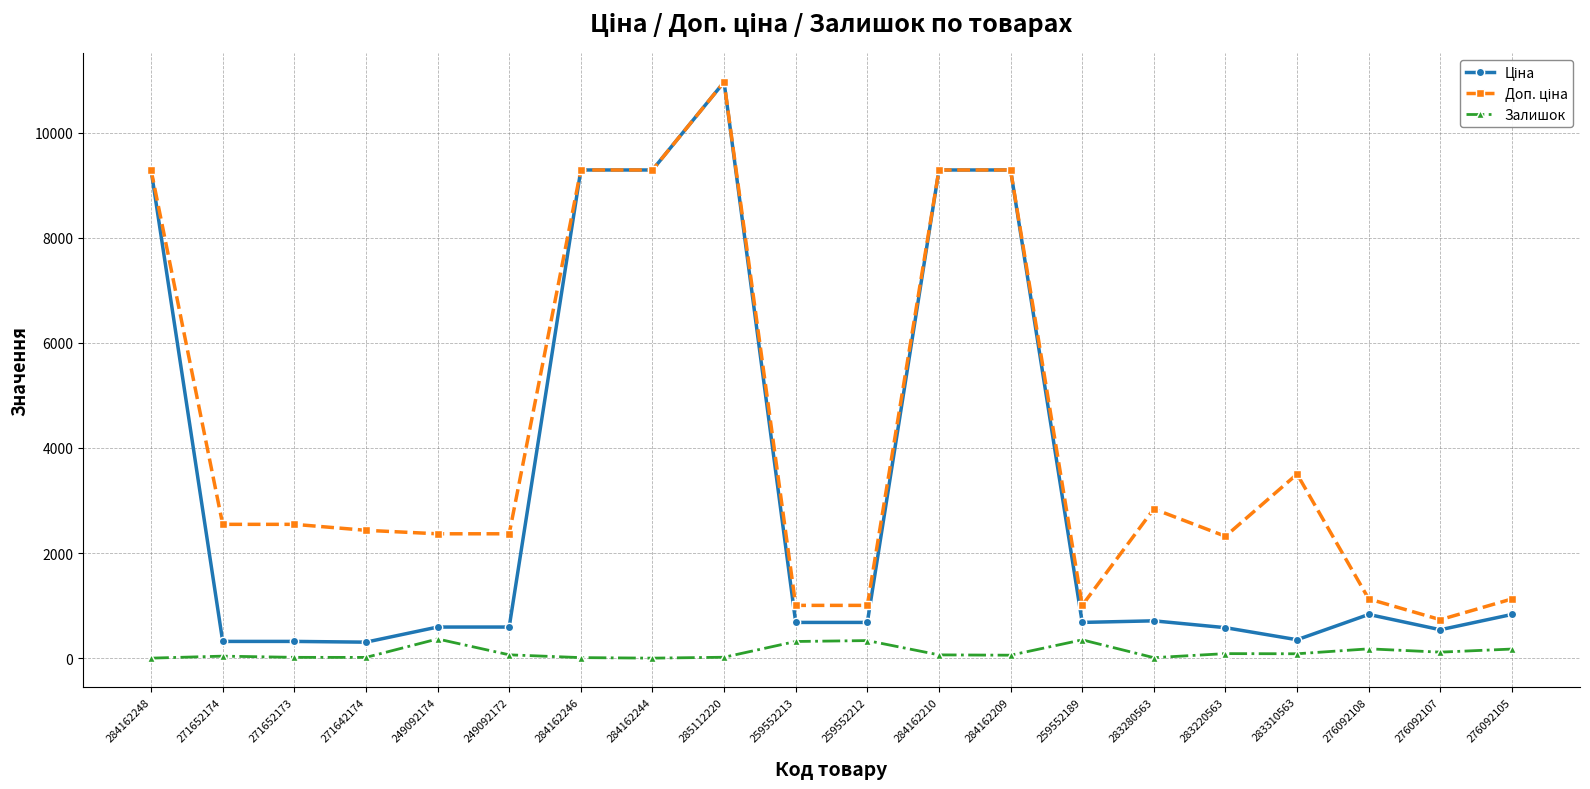

How many data points does each series have?

20